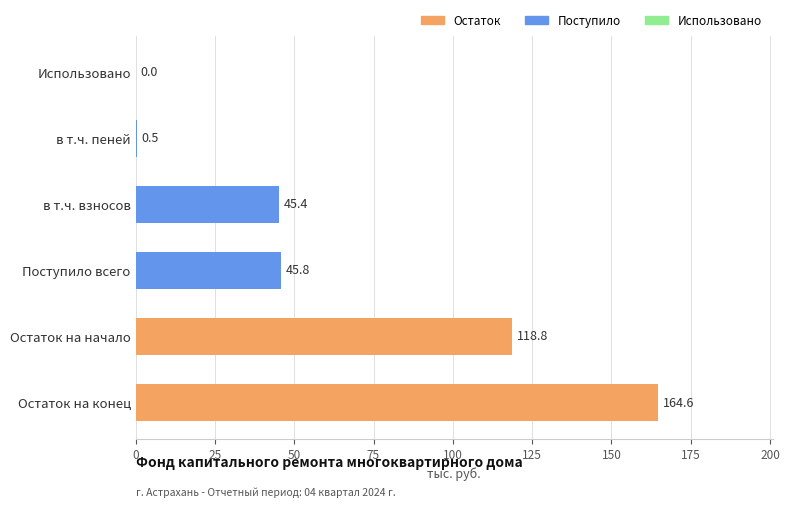

The value at Остаток на конец is 164.6. True or false?

True